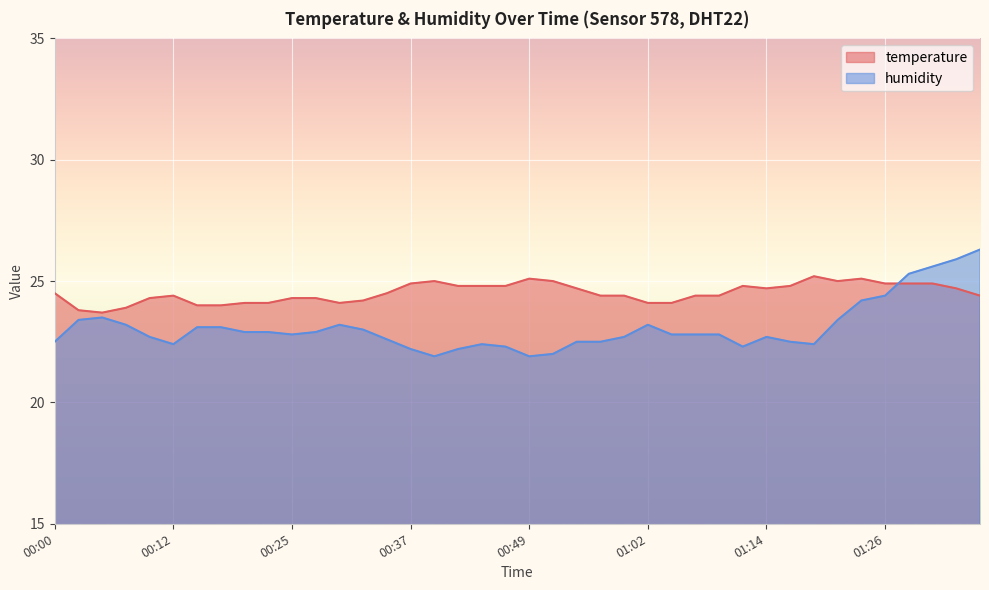

In humidity, how many points are lower than both neighbors (excluding endpoints)?

6